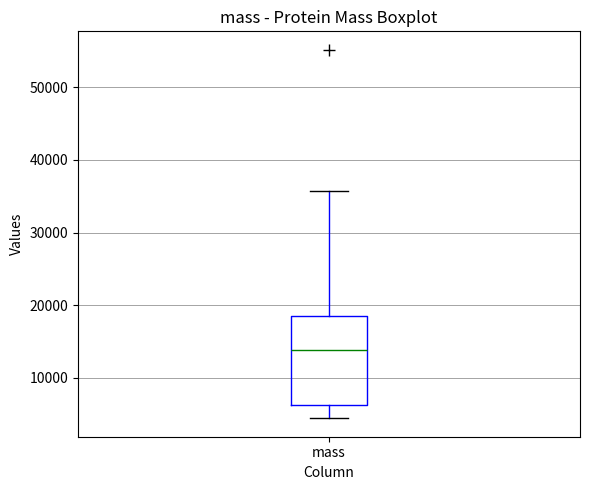

Where is the lower edge of the box for mass on the y-axis? The values are not printed on the chart, so give them approximately, as read against the axis.

6000